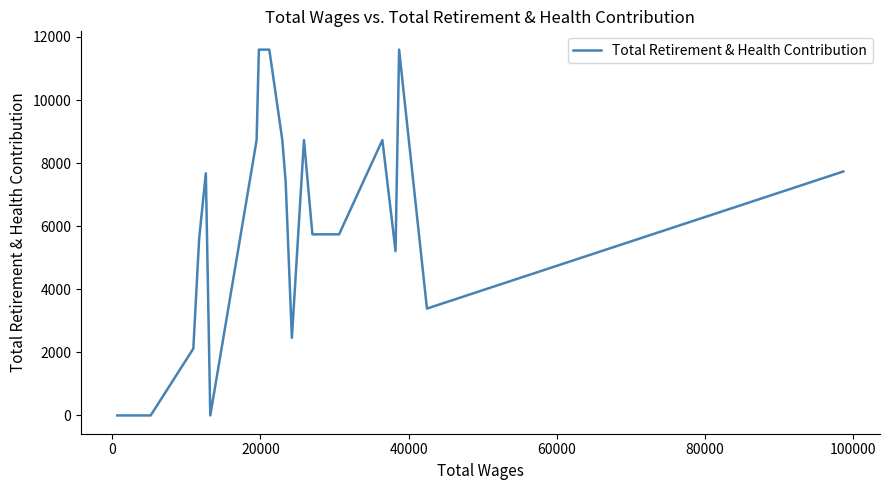

What is the greatest value displayed?

11598